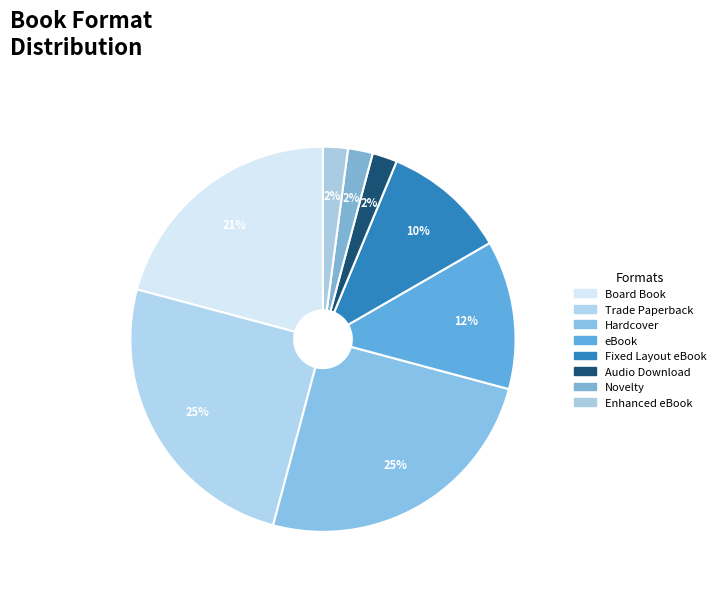

Which has a higher value, Board Book or Audio Download?

Board Book